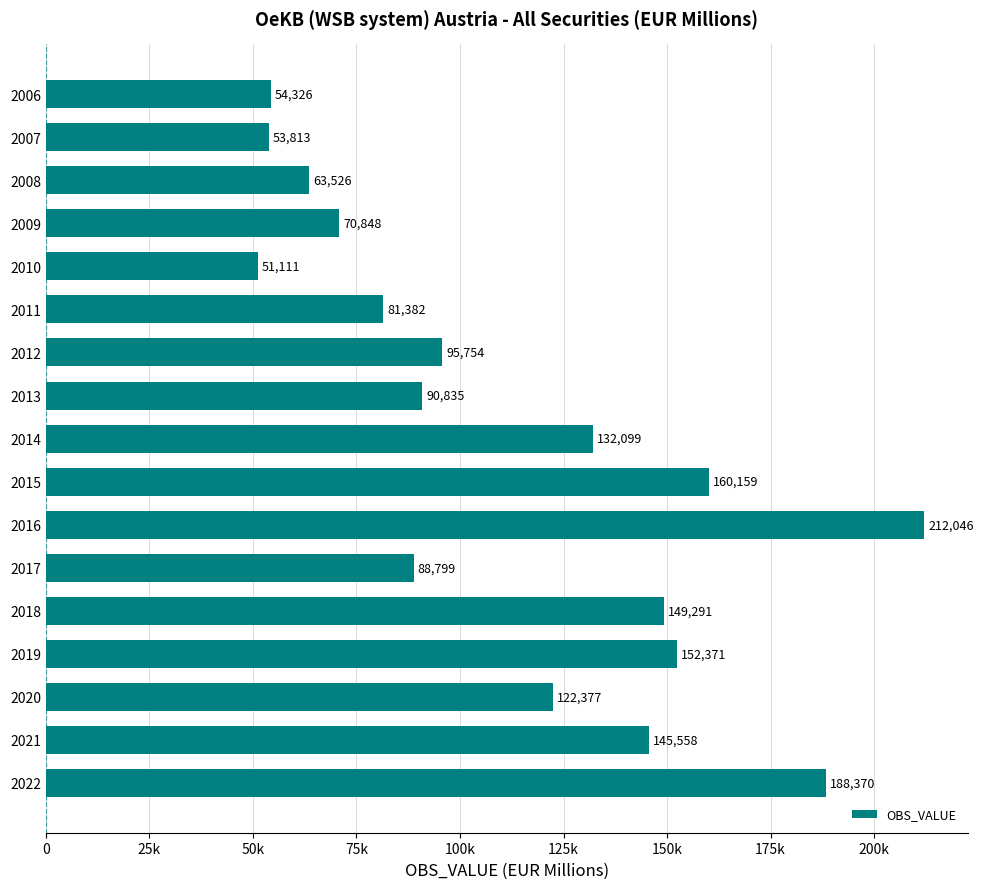

Does the chart contain any negative values?

No